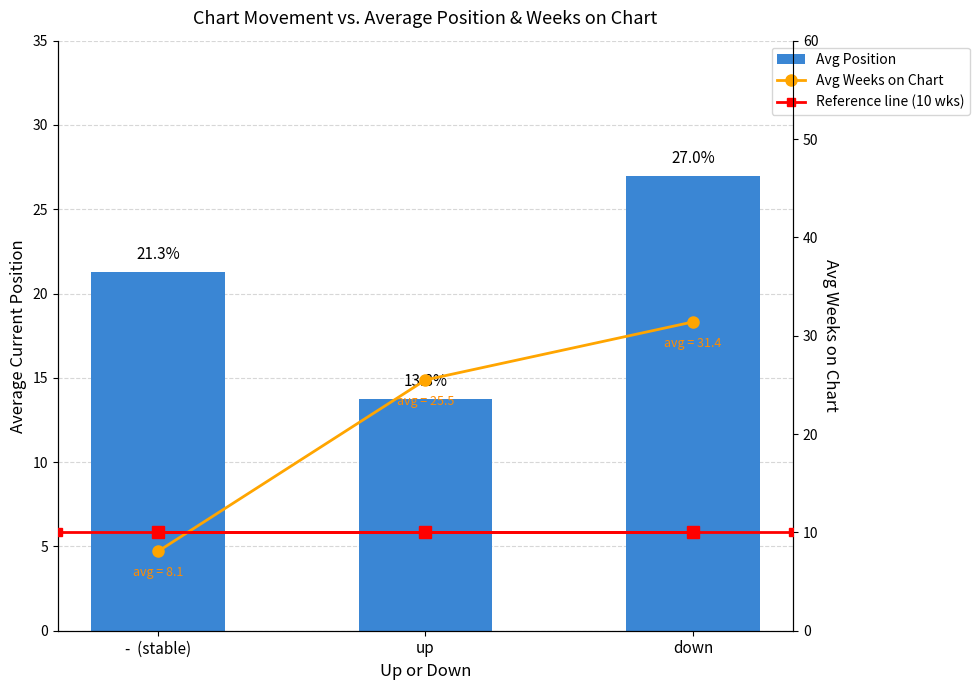

Does the chart contain stacked bars?

No